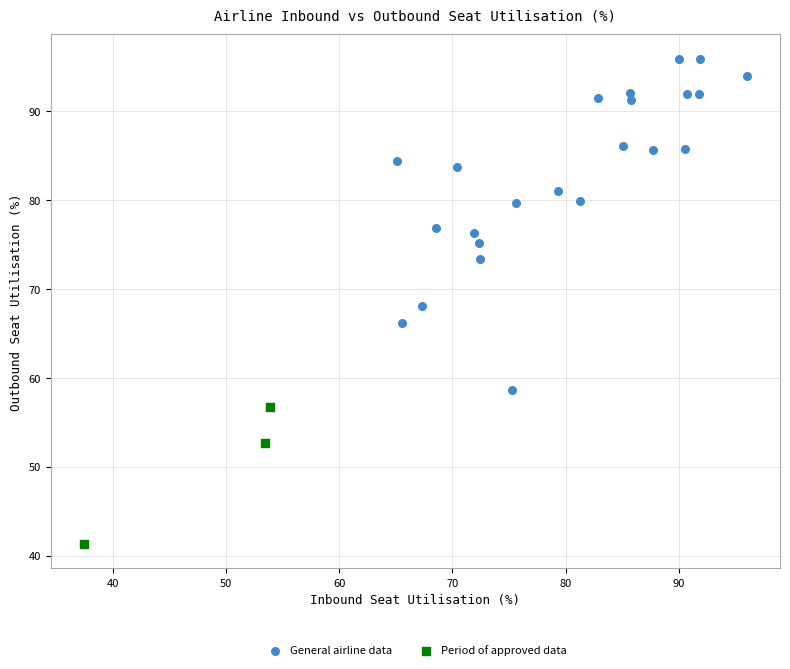

Which series contains the highest Y value?

General airline data